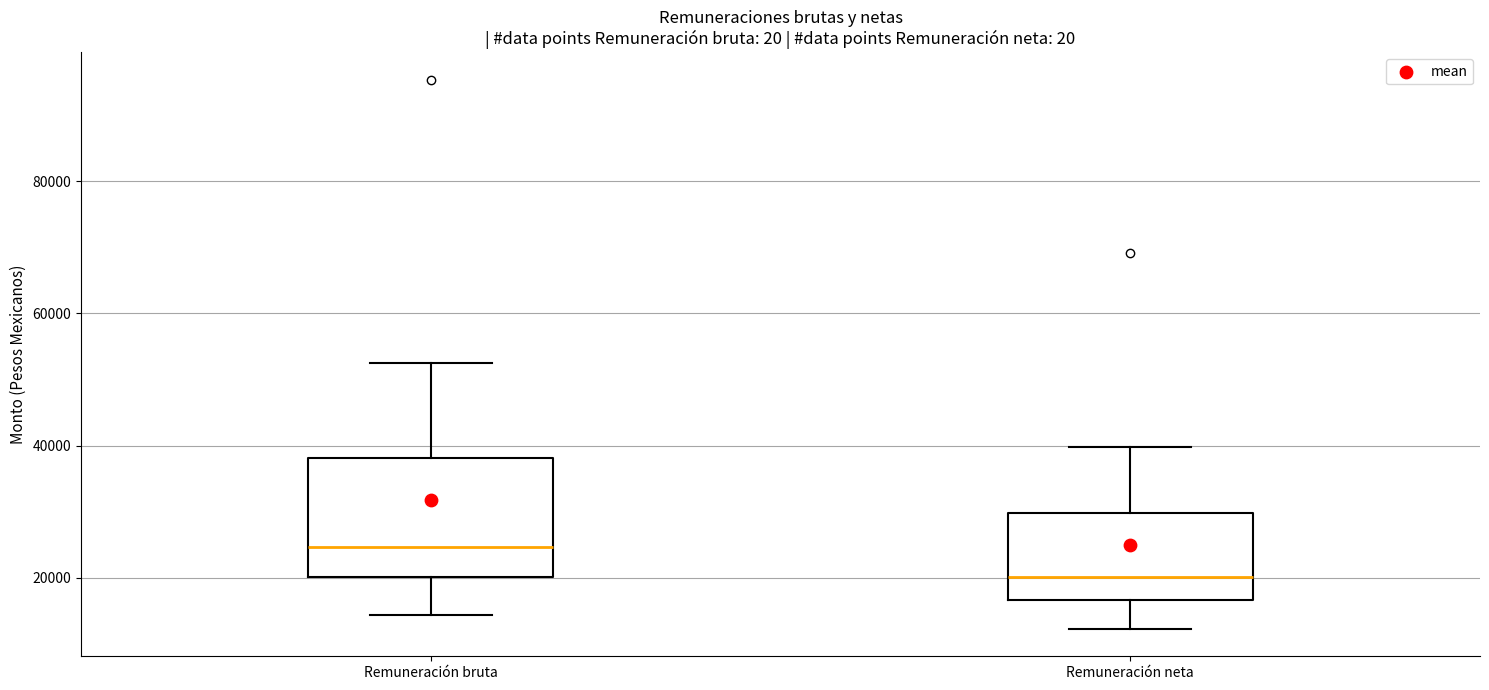

Which box has the highest median line?

Remuneración bruta